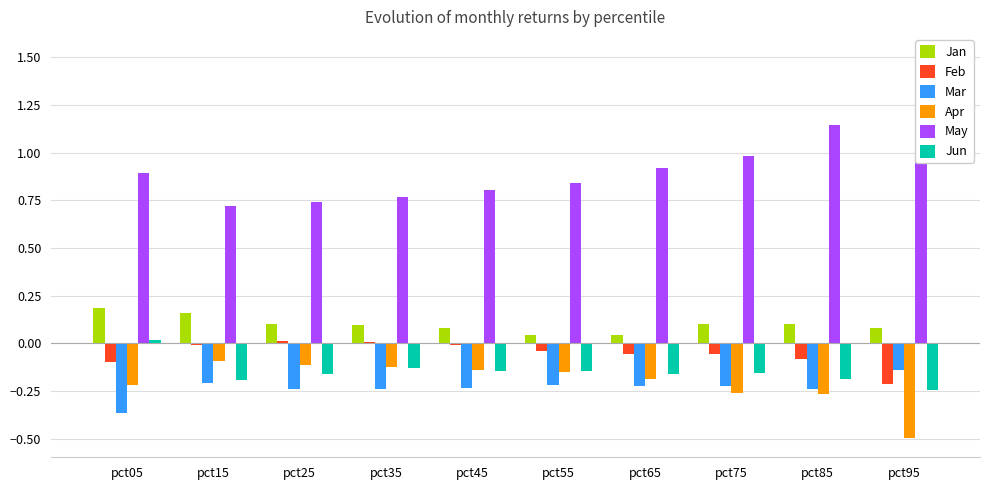

Where is Jan nearest to the value 0?

pct65